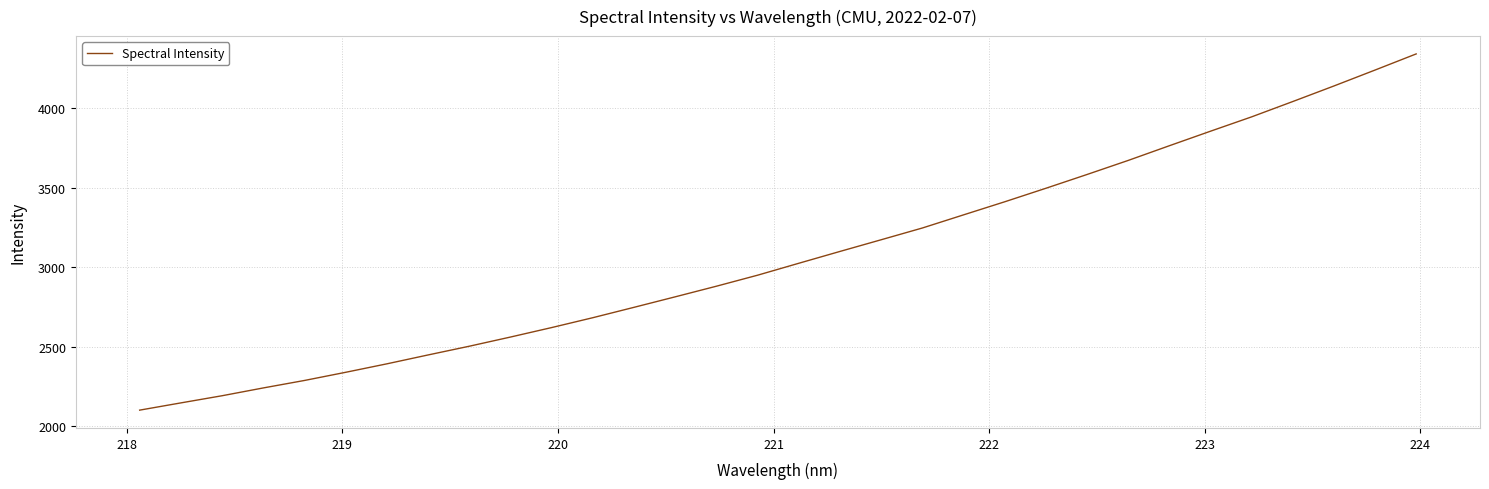

What is the minimum value shown in the chart?

2099.8